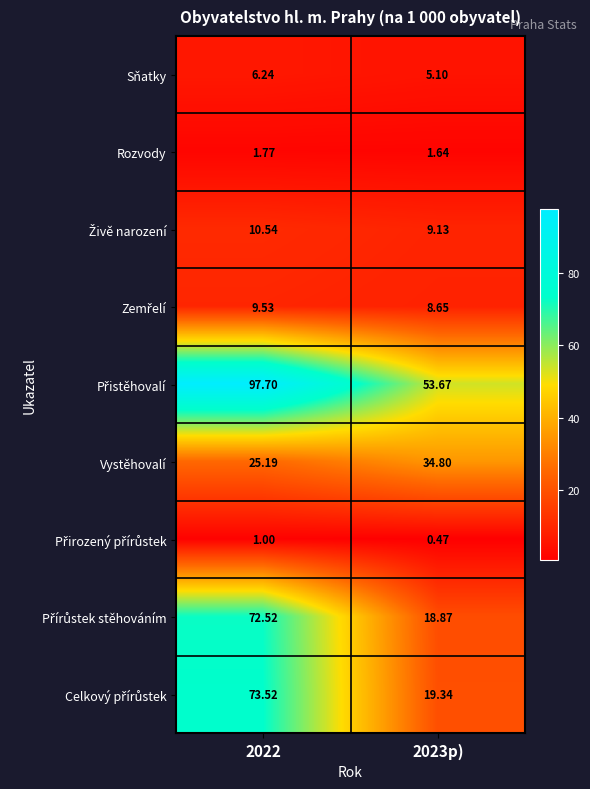

List the series in order of their peak value, lowest first.

Přirozený přírůstek, Rozvody, Sňatky, Zemřelí, Živě narození, Vystěhovalí, Přírůstek stěhováním, Celkový přírůstek, Přistěhovalí